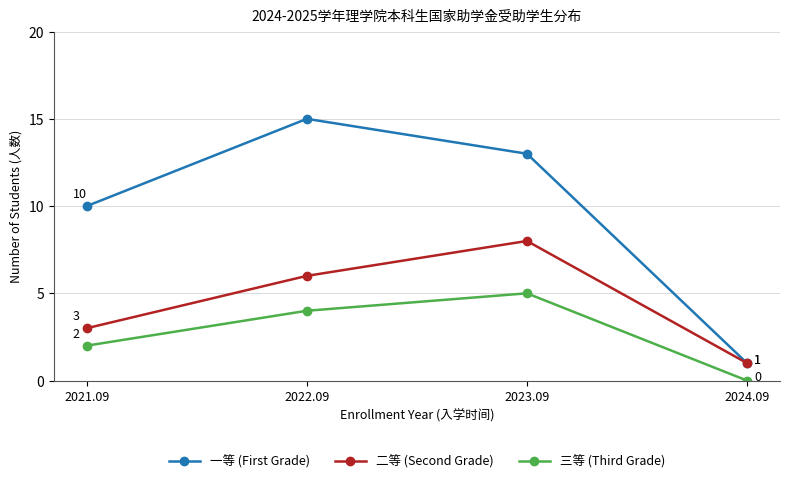

What is the spread (max minus min) of values at 2023.09?

8